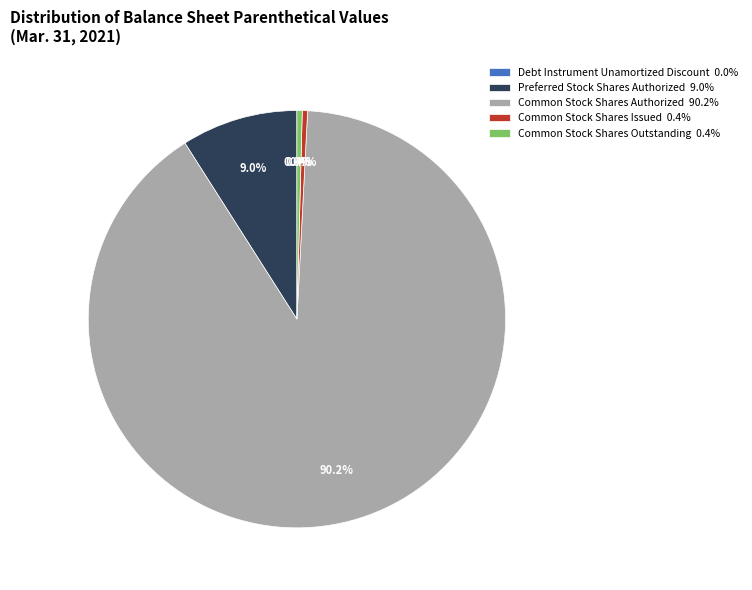

Between Common Stock Shares Authorized and Preferred Stock Shares Authorized, which is larger?

Common Stock Shares Authorized